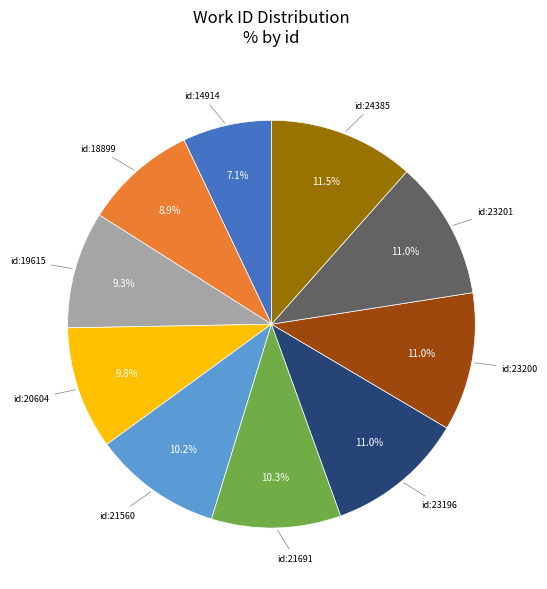

To the nearest percent, what is the difference between the largest and smallest slice percentages?

4%